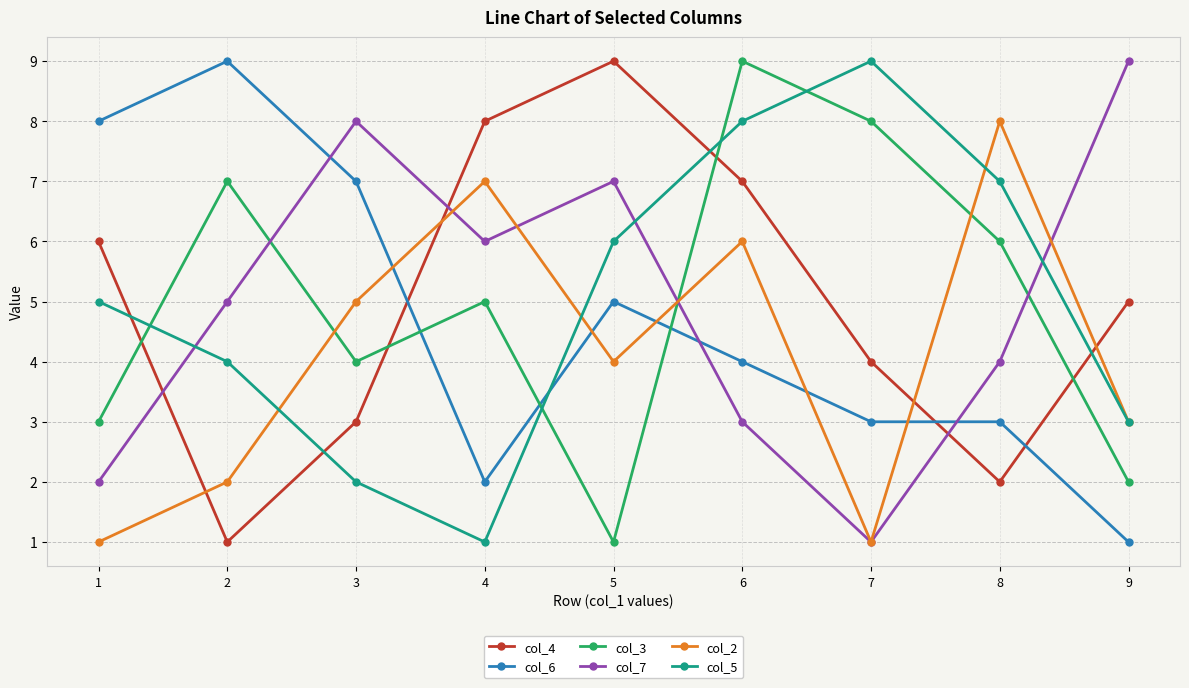

What is the sum of all col_4 values?

45